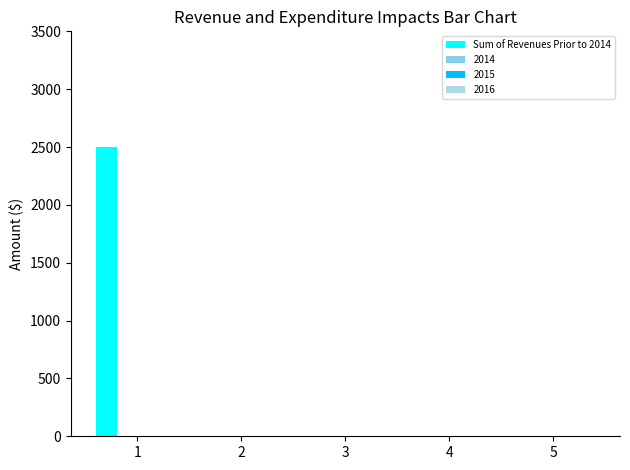

Reading left to right, extract all data points from this chart.

2500	0	0	0	0